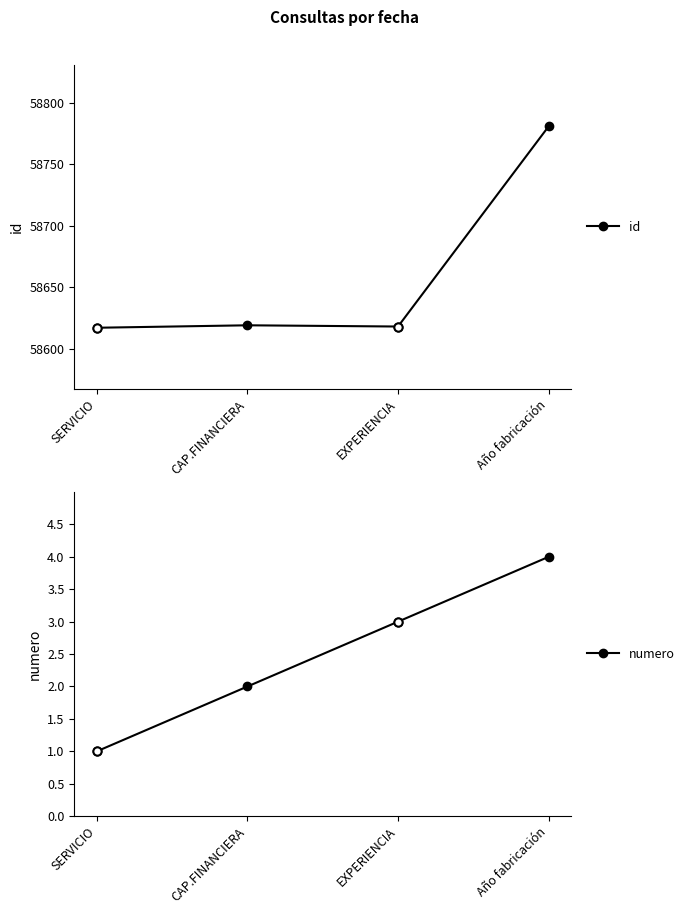

What is the difference between the highest and lowest values at CAP.FINANCIERA?

58617